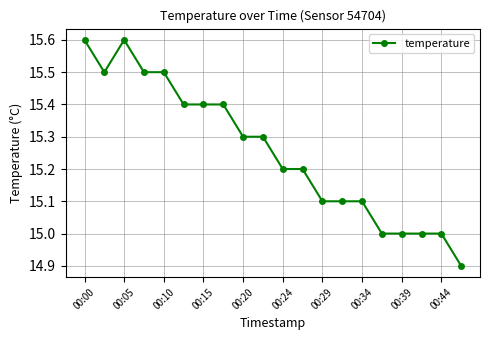

What is the value of the 14th point from the left?

15.1